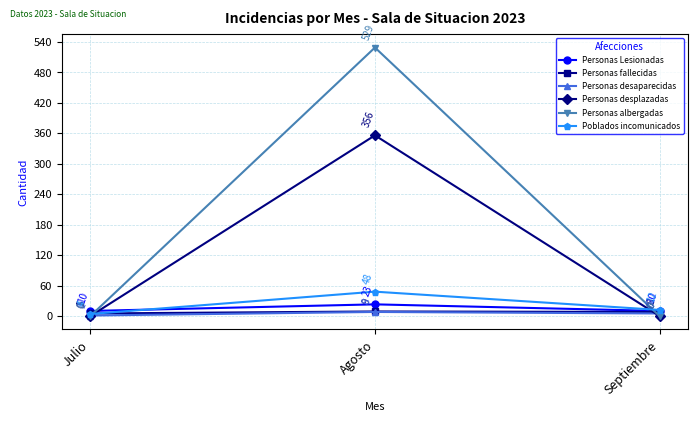

List the labels in order of Personas desaparecidas value, largest first.

Agosto, Septiembre, Julio